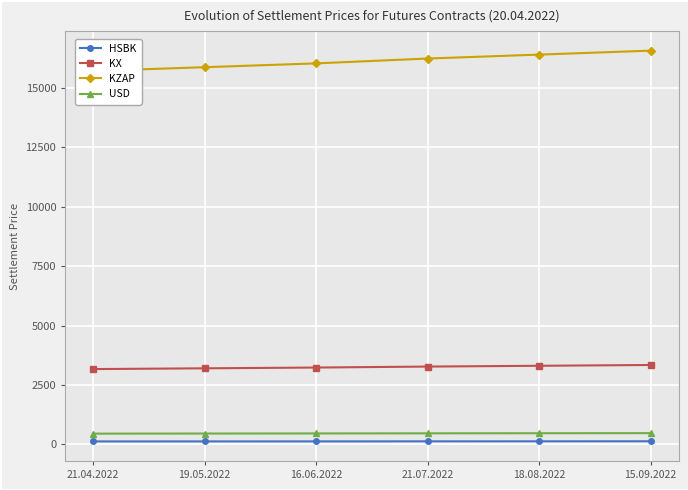

What is the total value across all series at 21.04.2022?

19451.2